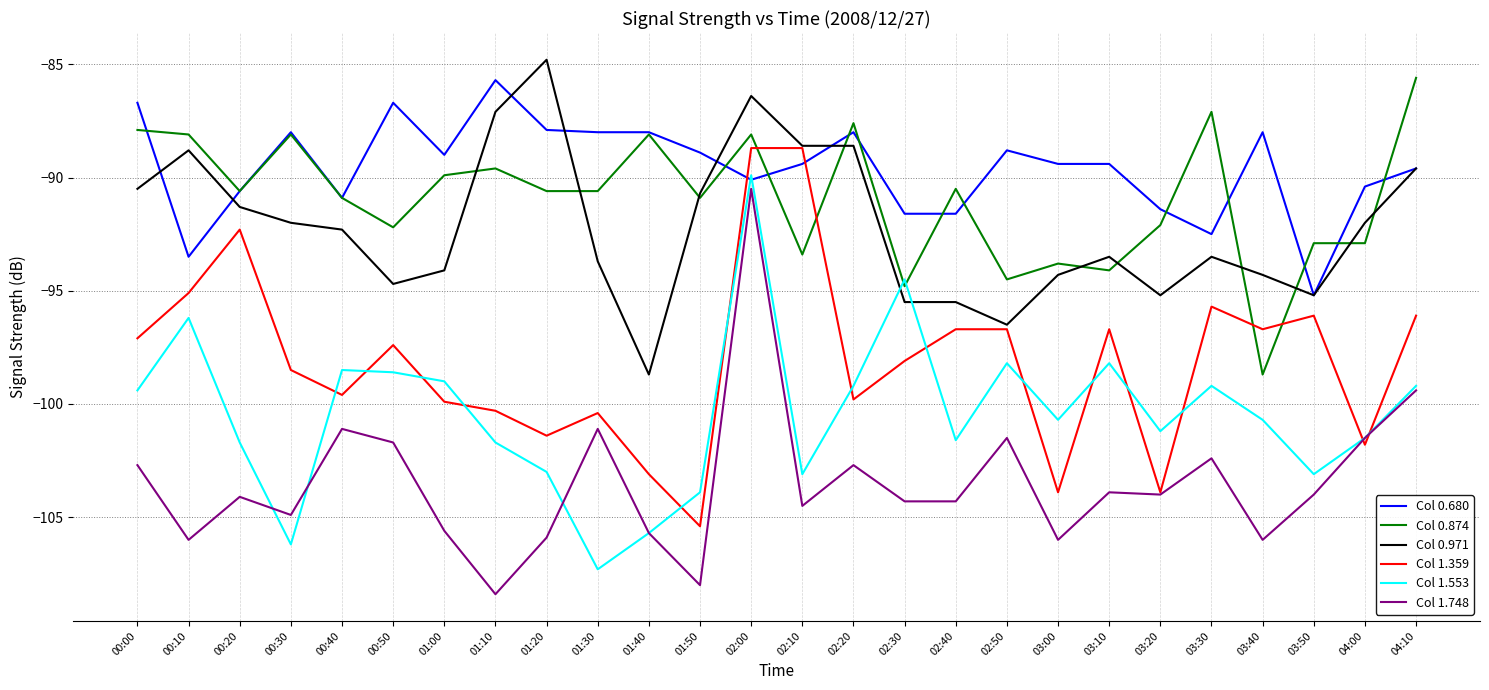

Between 01:10 and 01:40, which series saw the biggest shift?

Col 0.971